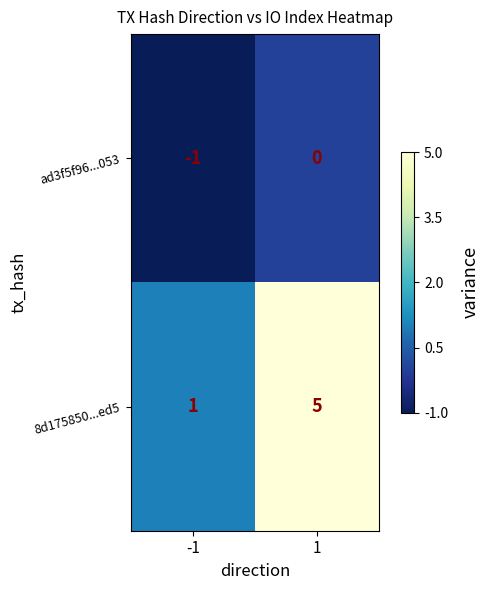

What is the difference between the highest and lowest values at -1?

2